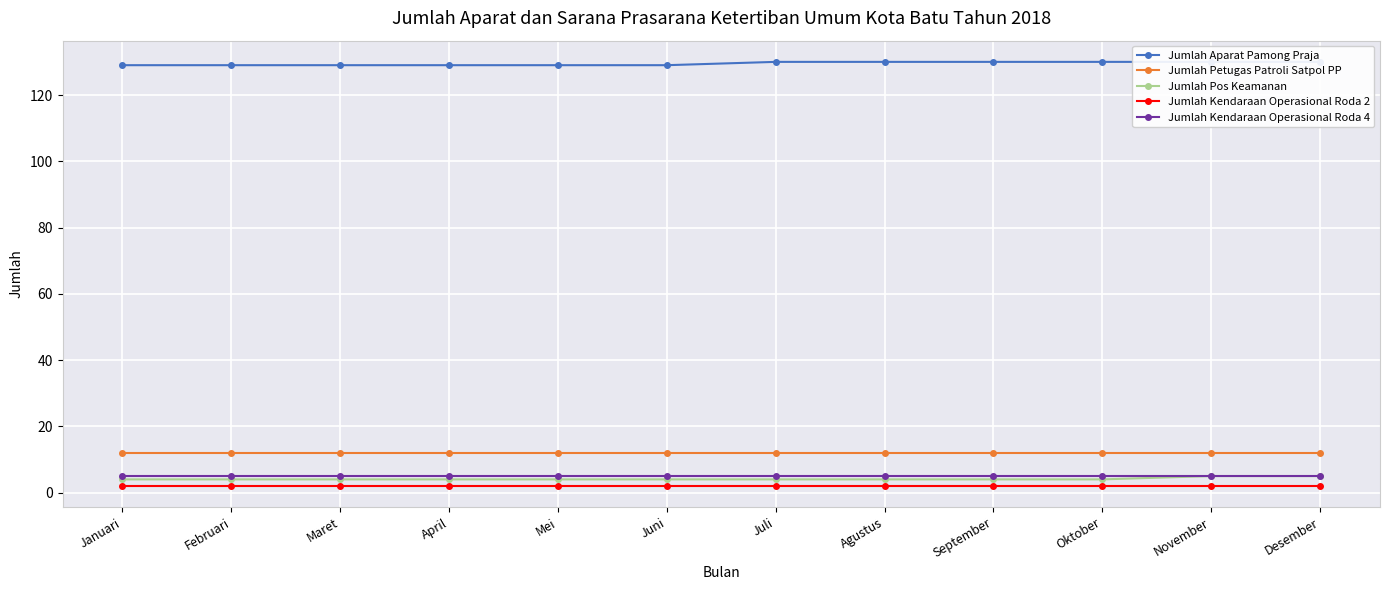

Which series has the largest total across all categories?

Jumlah Aparat Pamong Praja